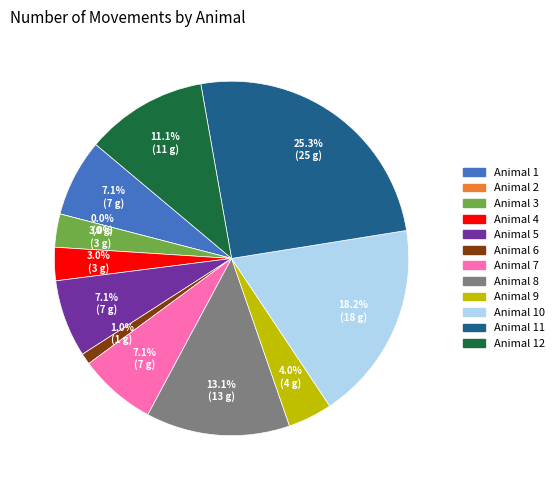

To the nearest percent, what portion does Animal 8 represent?

13%